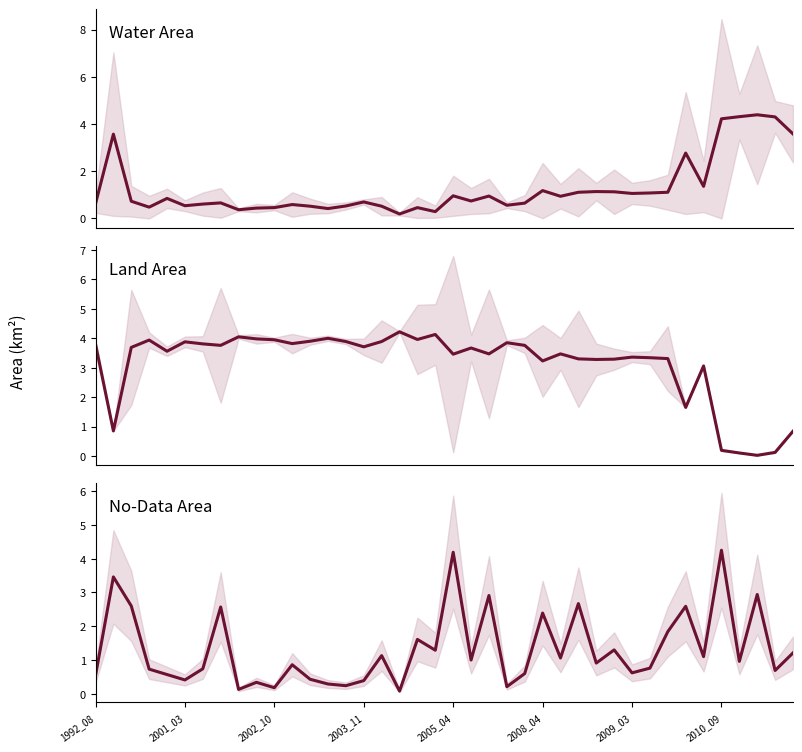

What is the difference between the maximum and minimum values in the origNoDataArea series?

4.2